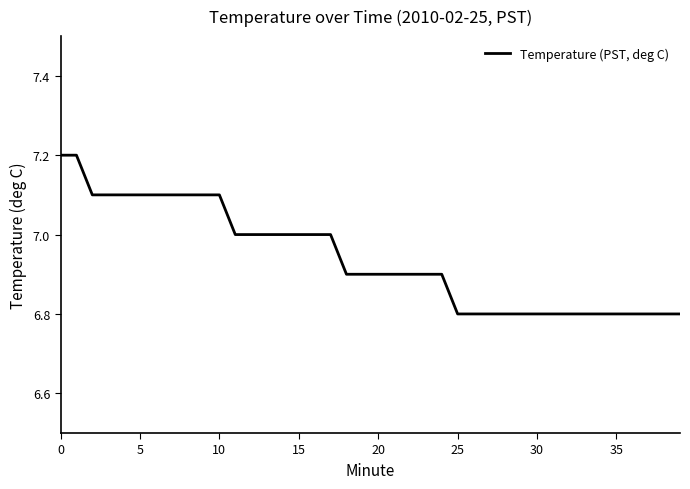

What is the maximum value shown in the chart?

7.2